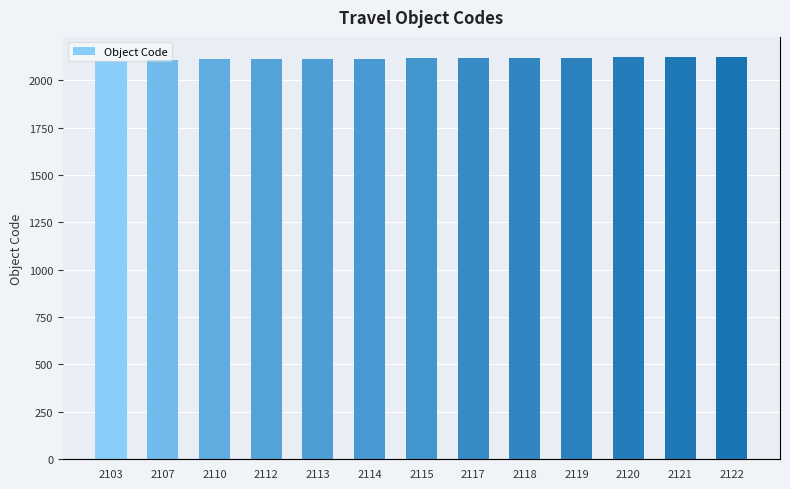

The chart shows a value of 2117 at 2117. True or false?

True